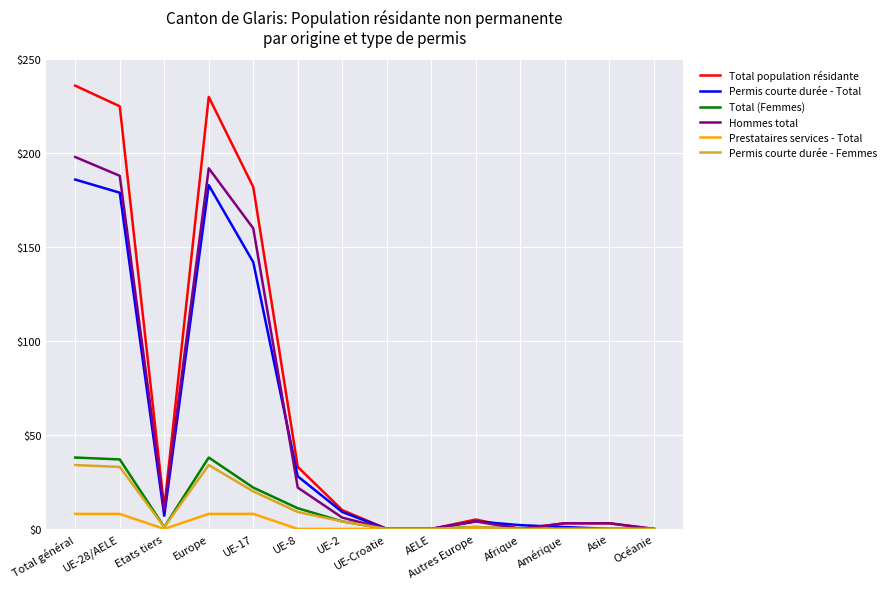

What is the difference between the maximum and minimum values in the Permis courte durée - Total series?

186